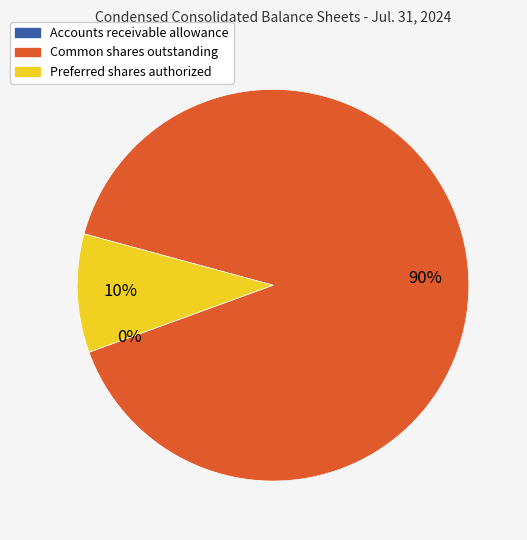

Which slice is the largest?

Common shares outstanding